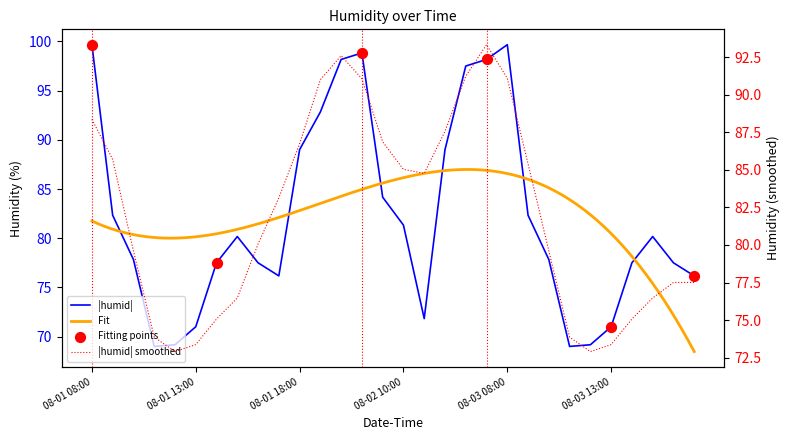

What is the change in value from 08-01 15:00 to 08-02 10:00?

+1.2